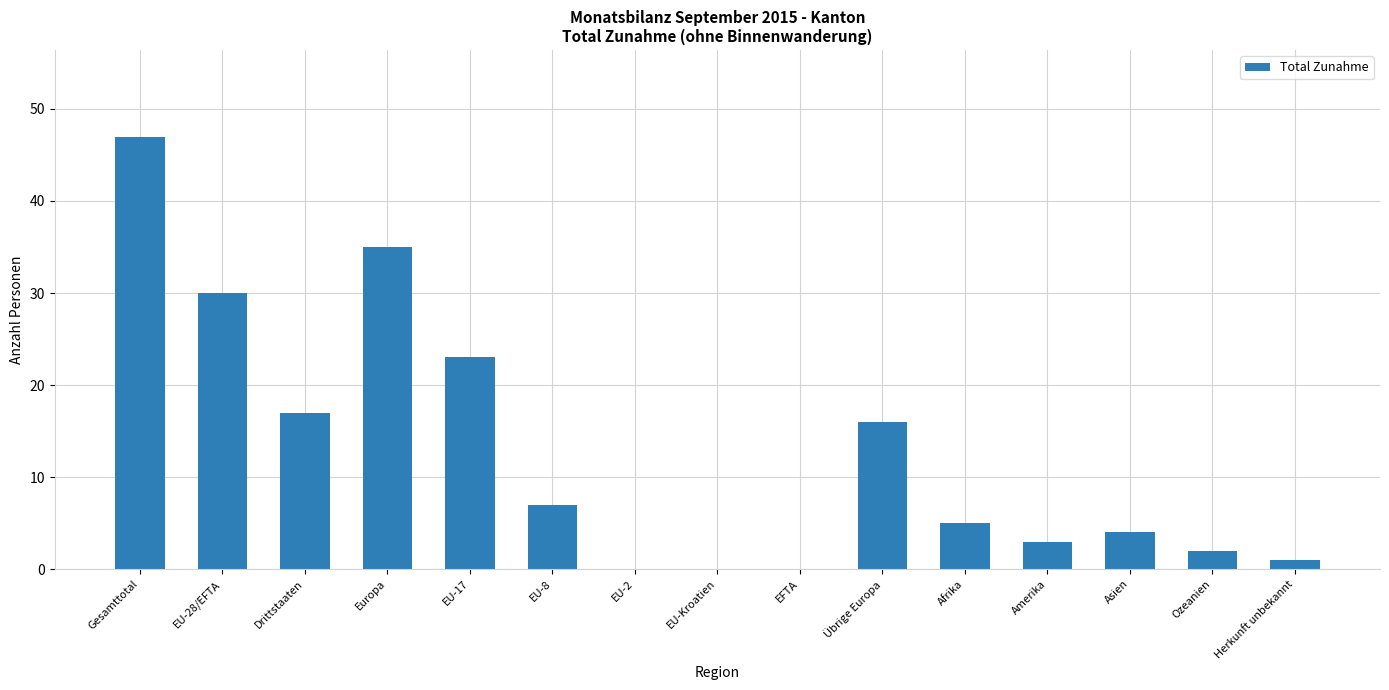

Which category has the highest value across all series?

Gesamttotal